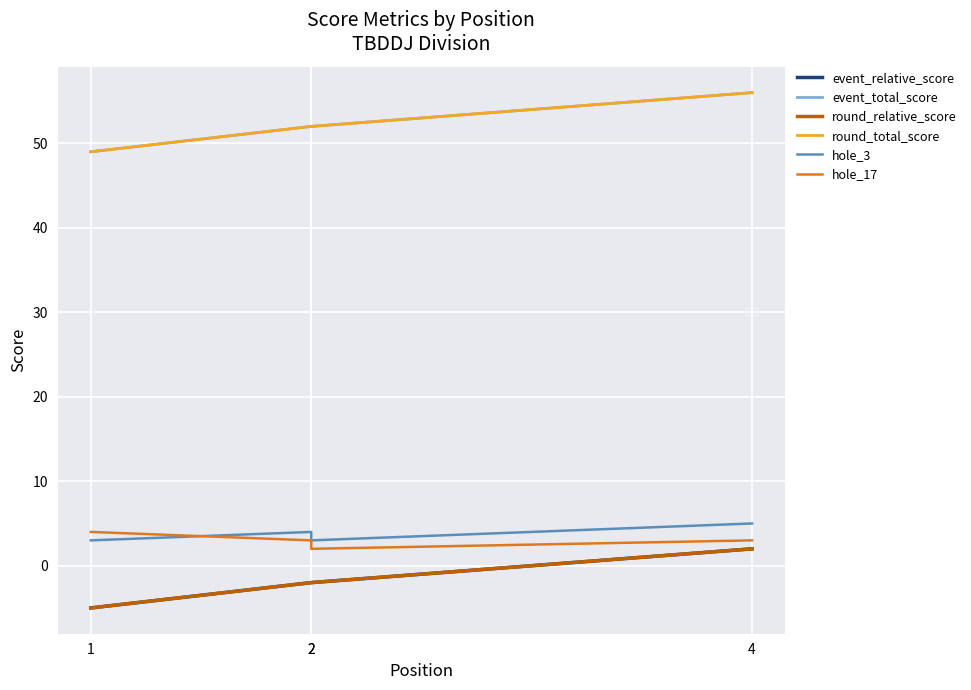

Reading right to left, transcribe all the data shown in this chart.

event_relative_score: 4=2	2=-2	2=-2	1=-5
event_total_score: 4=56	2=52	2=52	1=49
round_relative_score: 4=2	2=-2	2=-2	1=-5
round_total_score: 4=56	2=52	2=52	1=49
hole_3: 4=5	2=3	2=4	1=3
hole_17: 4=3	2=2	2=3	1=4